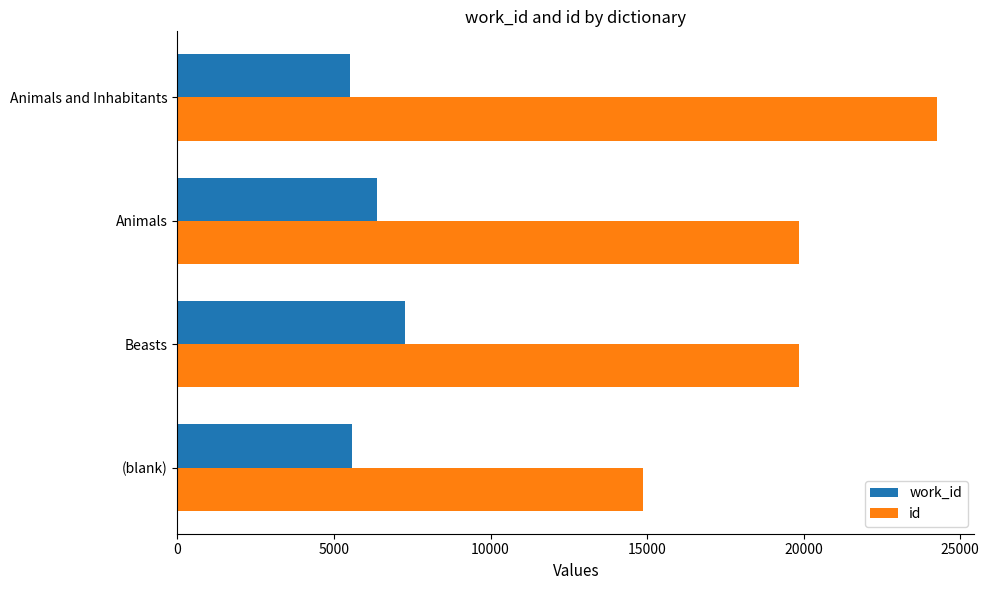

At which category is the sum across all series the highest?

Animals and Inhabitants